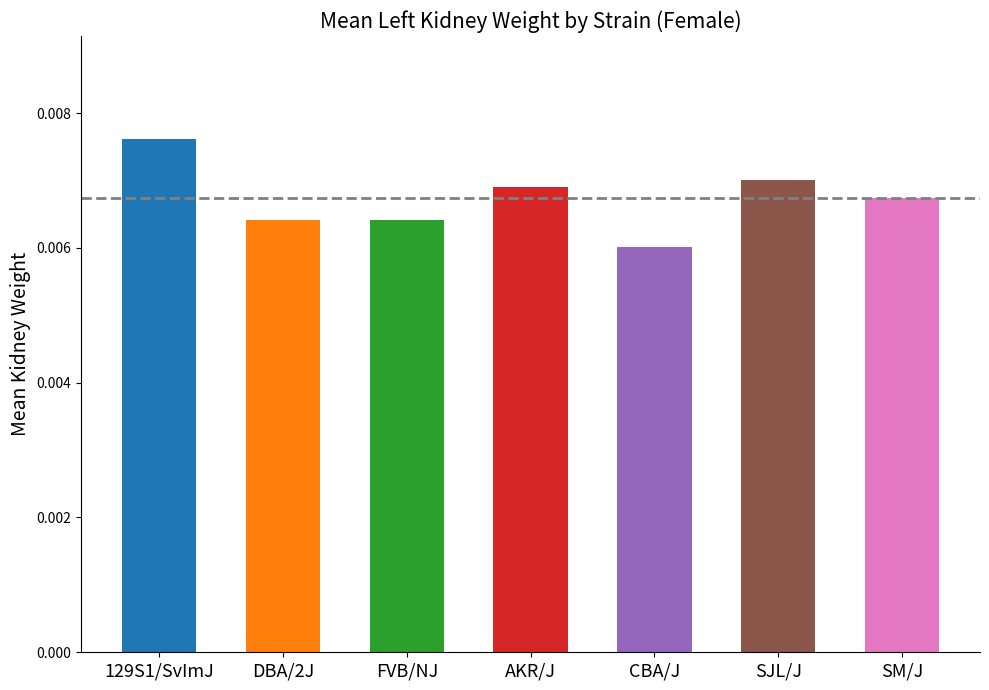

Rank the categories by value from lowest to highest.

CBA/J, FVB/NJ, DBA/2J, SM/J, AKR/J, SJL/J, 129S1/SvImJ